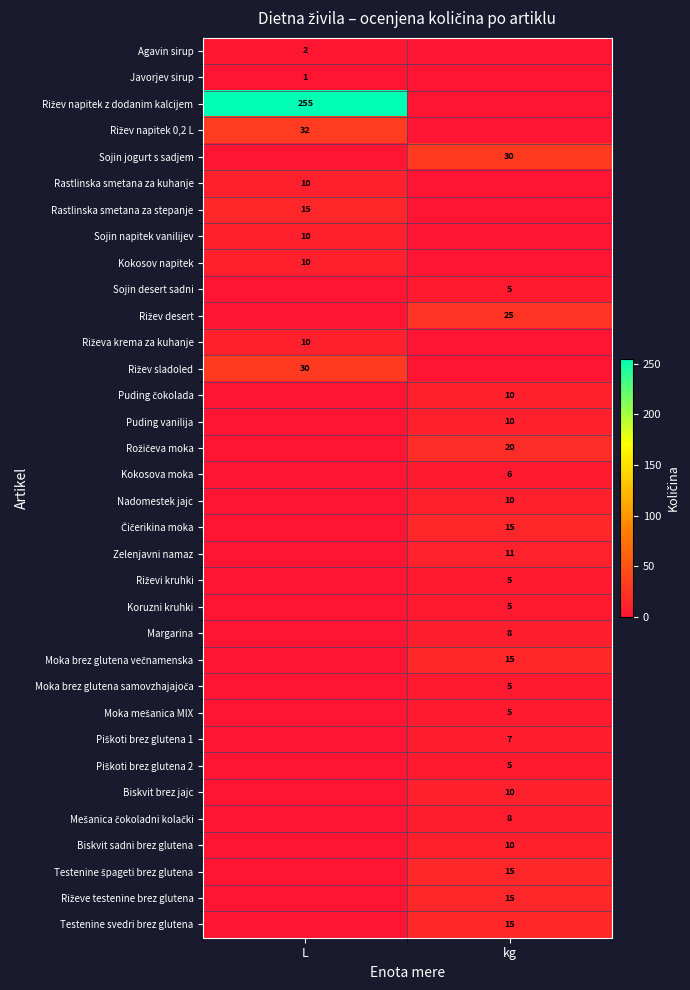

The Piškoti brez glutena 1 series shows 7 at kg. True or false?

True